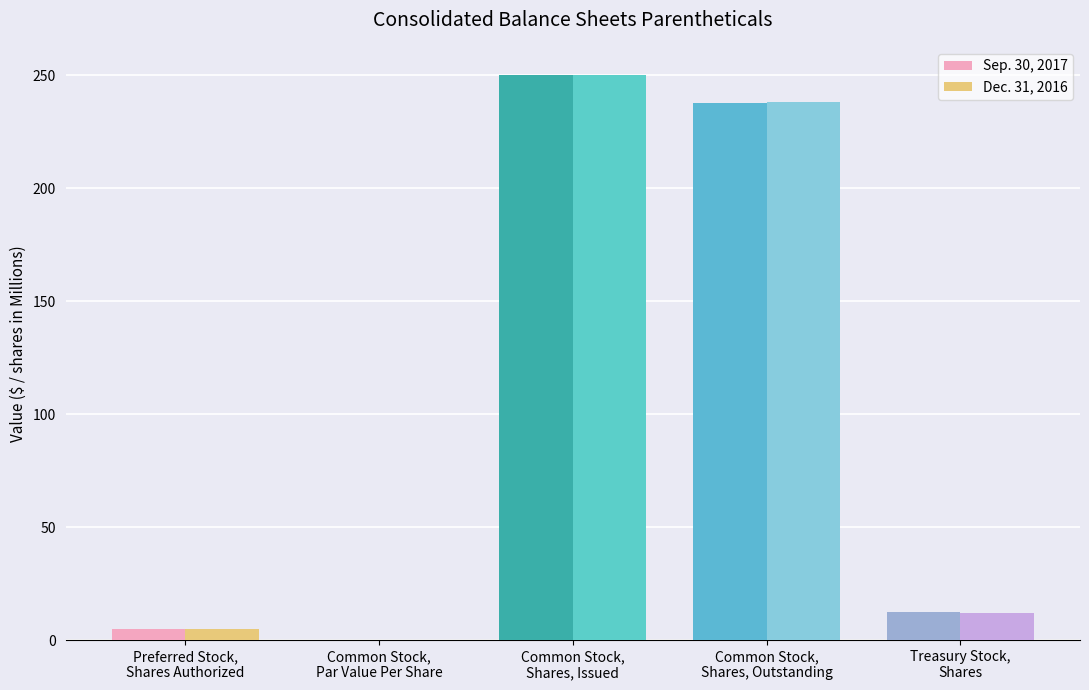

At which category is the sum across all series the highest?

Common Stock,
Shares, Issued